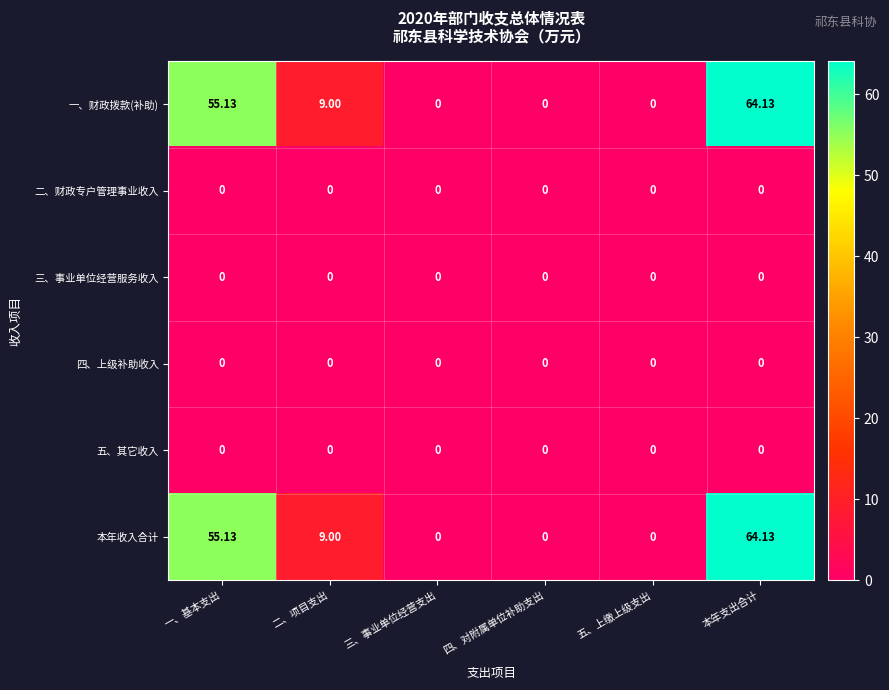

At which category is the sum across all series the highest?

本年支出合计